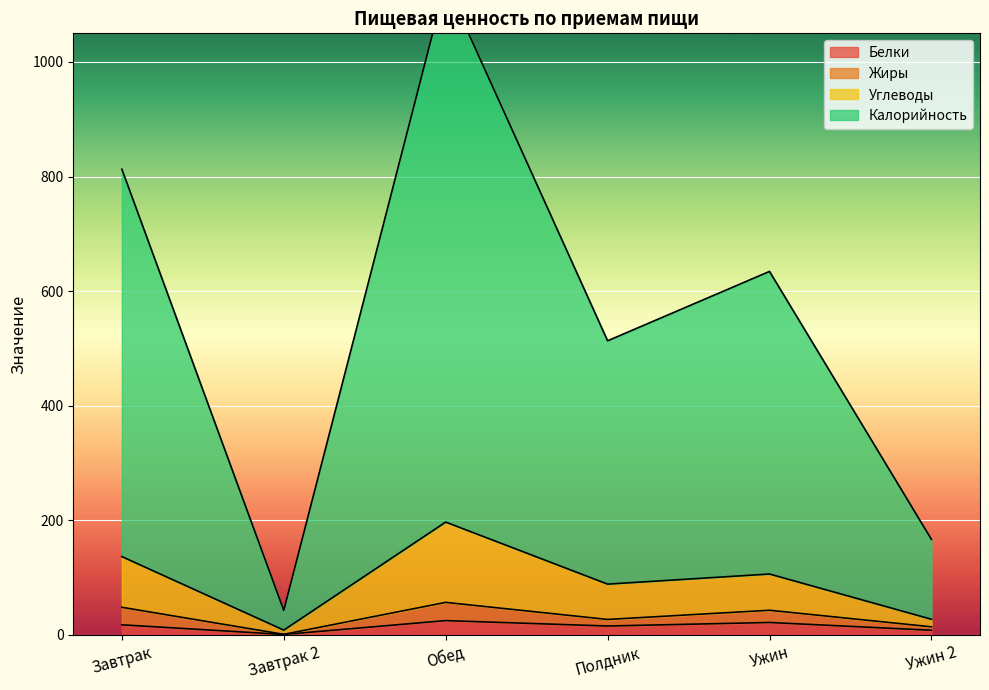

The Белки series shows 21.7 at Ужин. True or false?

True